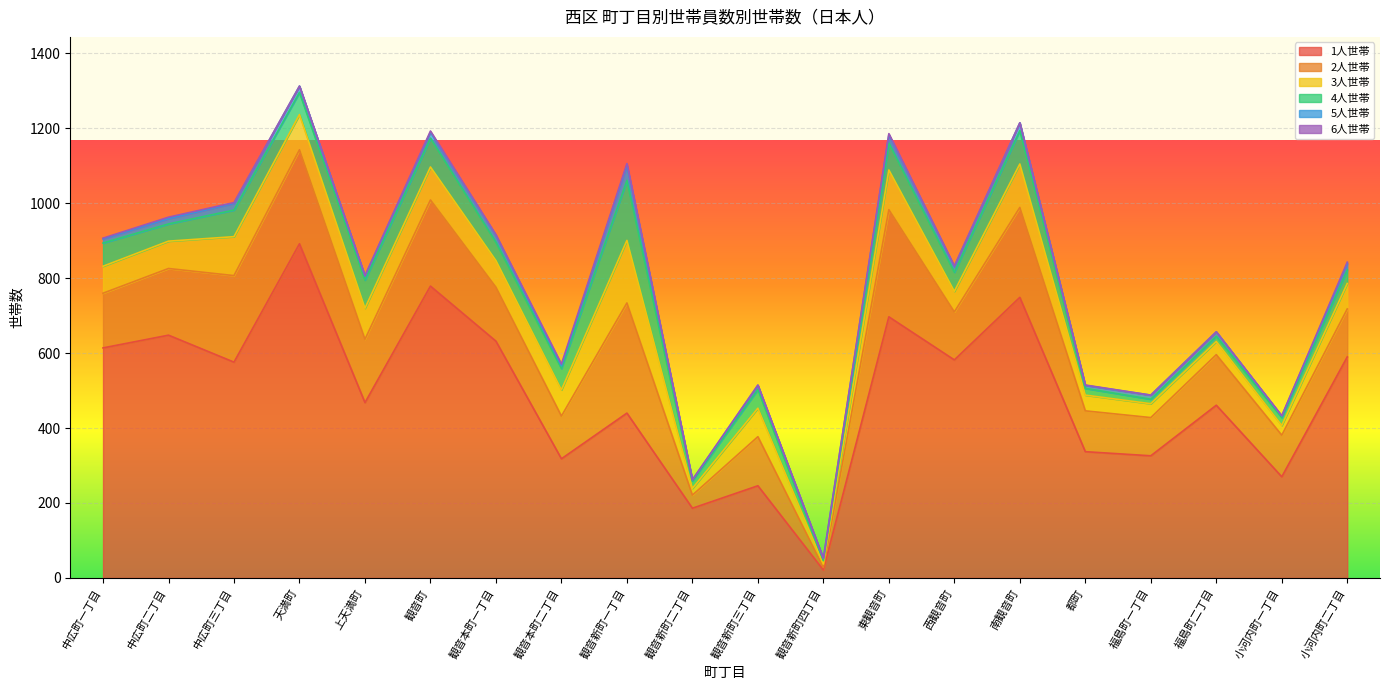

Which series has the widest spread of values?

1人世帯